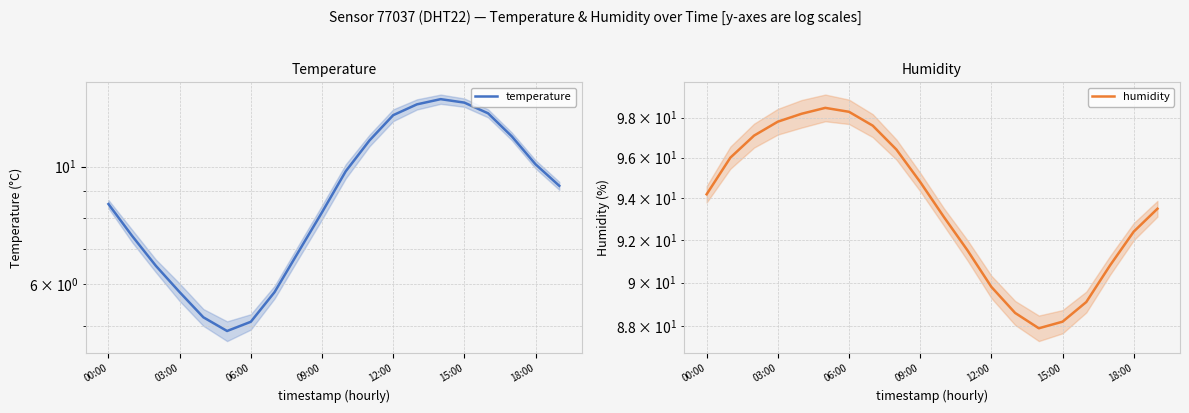

Rank the series at 06:00 from lowest to highest value.

temperature, humidity